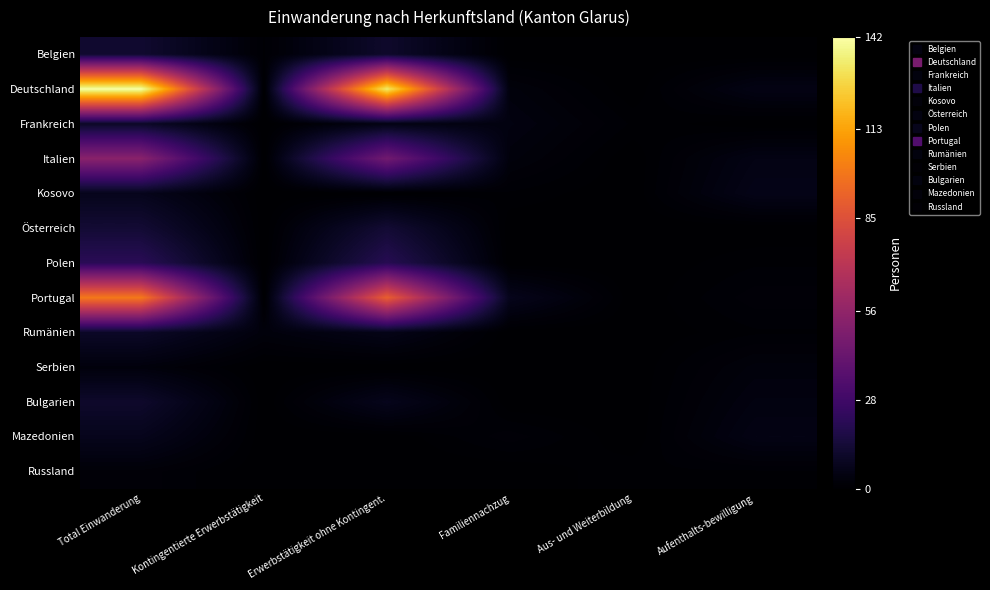

At which category is the sum across all series the highest?

Total Einwanderung